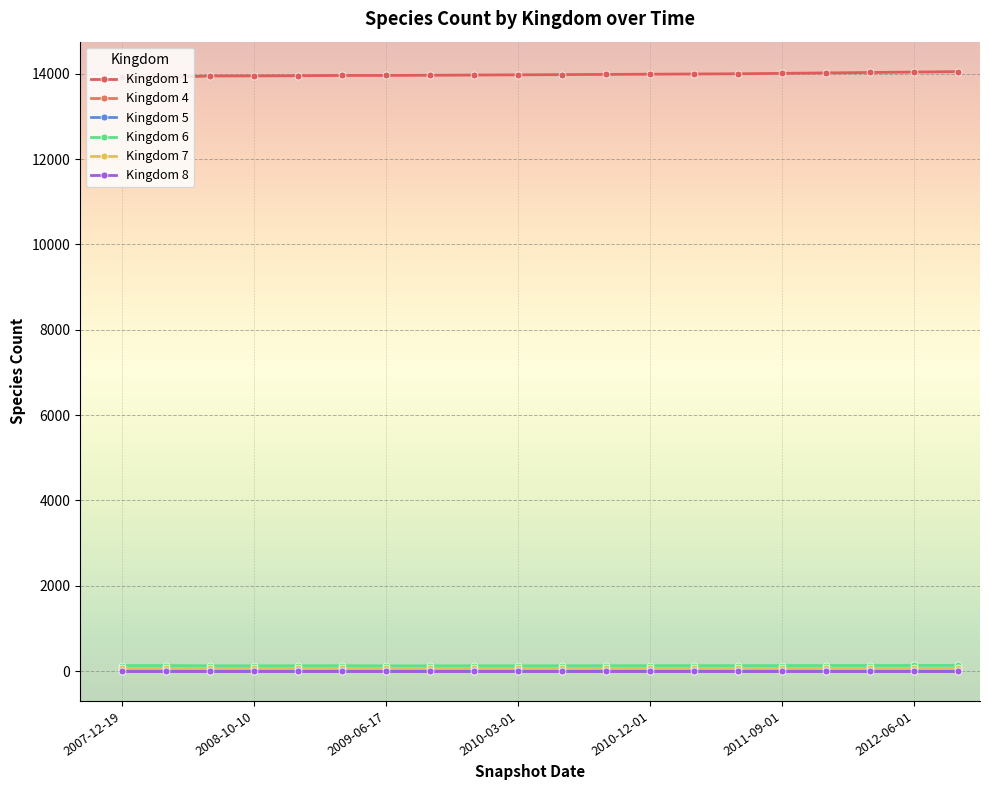

At how many categories does at least one series exceed 4824?

20